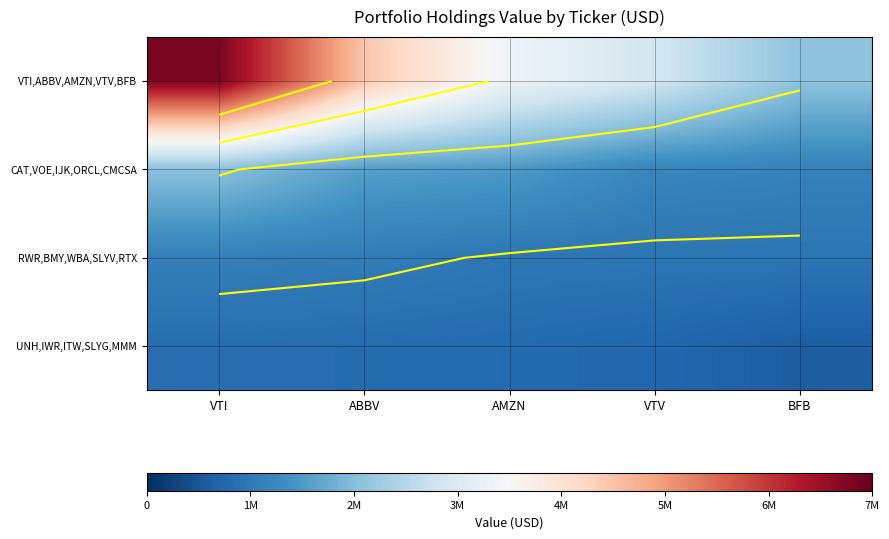

True or false: RWR,BMY,WBA,SLYV,RTX has a value of 499402 at BFB.

False